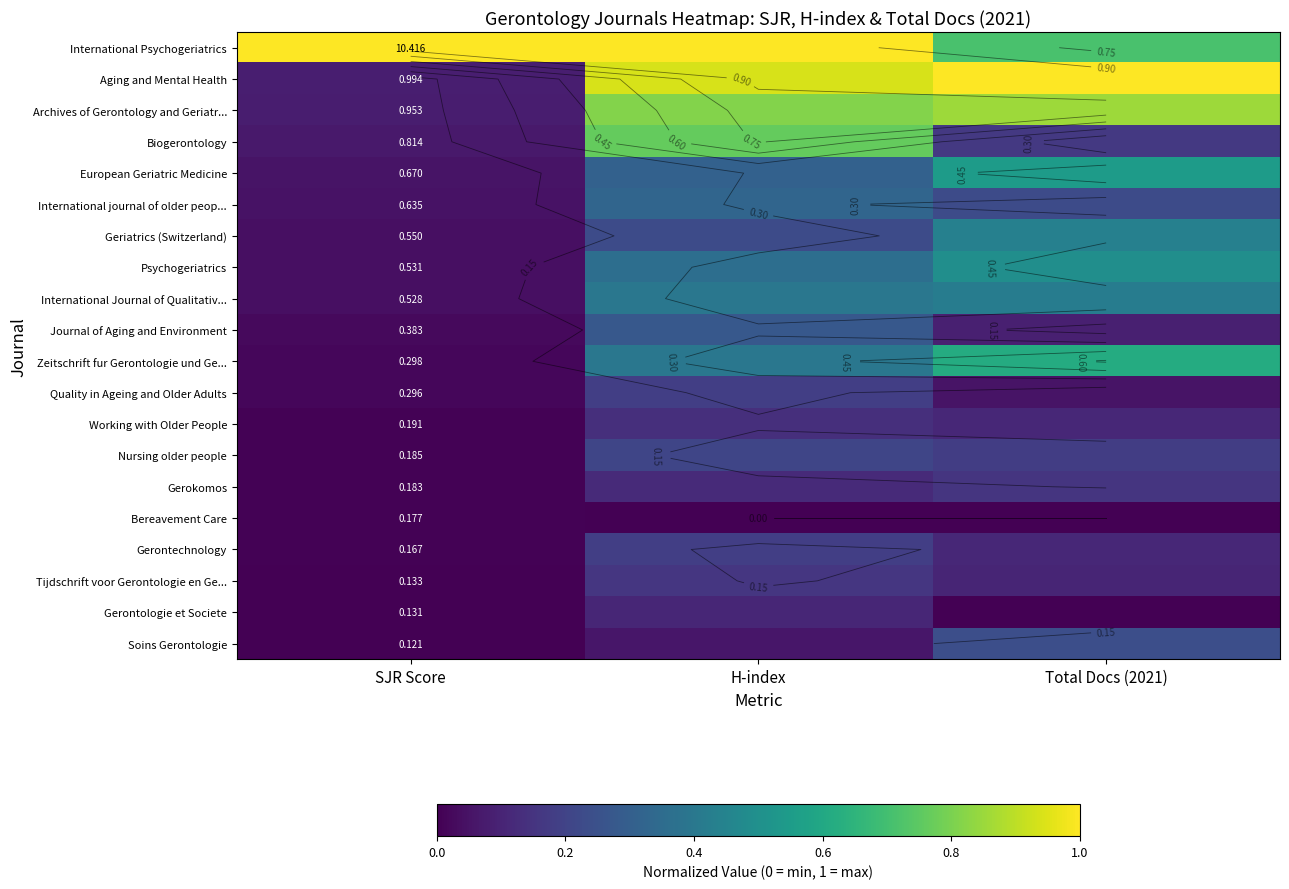

At Total Docs (2021), list the series in order from largest to smallest.

Aging and Mental Health, Archives of Gerontology and Geriatr..., International Psychogeriatrics, Zeitschrift fur Gerontologie und Ge..., European Geriatric Medicine, Psychogeriatrics, Geriatrics (Switzerland), International Journal of Qualitativ..., Soins Gerontologie, International journal of older peop..., Nursing older people, Biogerontology, Gerokomos, Working with Older People, Gerontechnology, Tijdschrift voor Gerontologie en Ge..., Journal of Aging and Environment, Quality in Ageing and Older Adults, Bereavement Care, Gerontologie et Societe